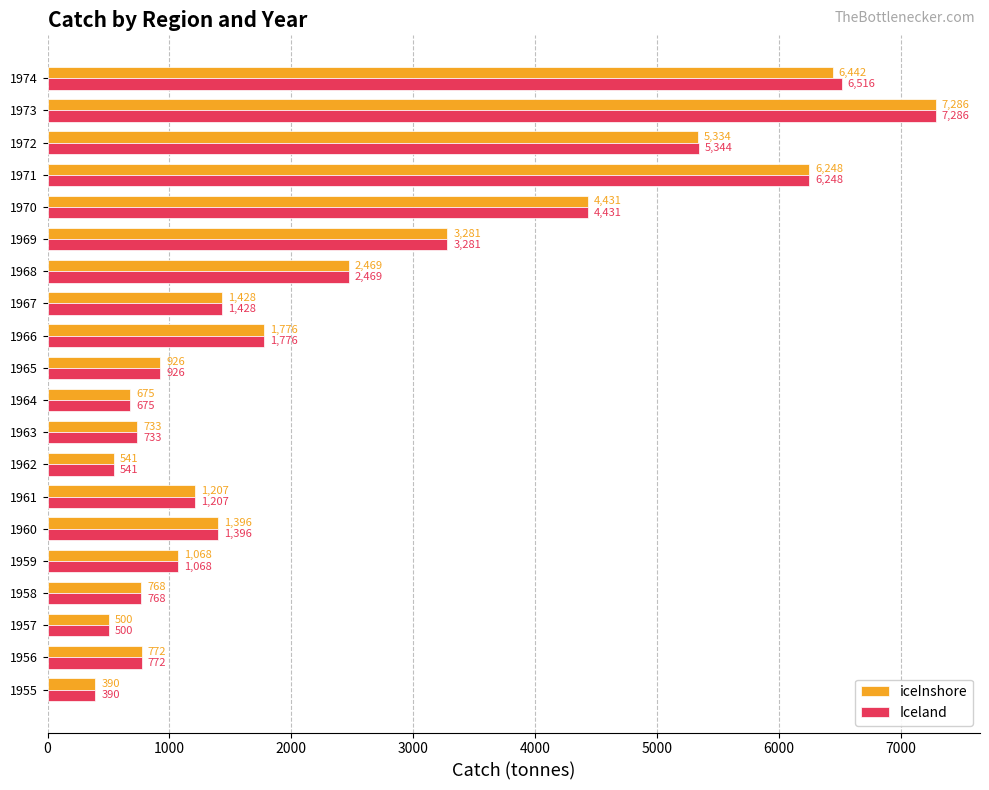

What is the difference between the second highest and second lowest values in the Iceland series?

6016